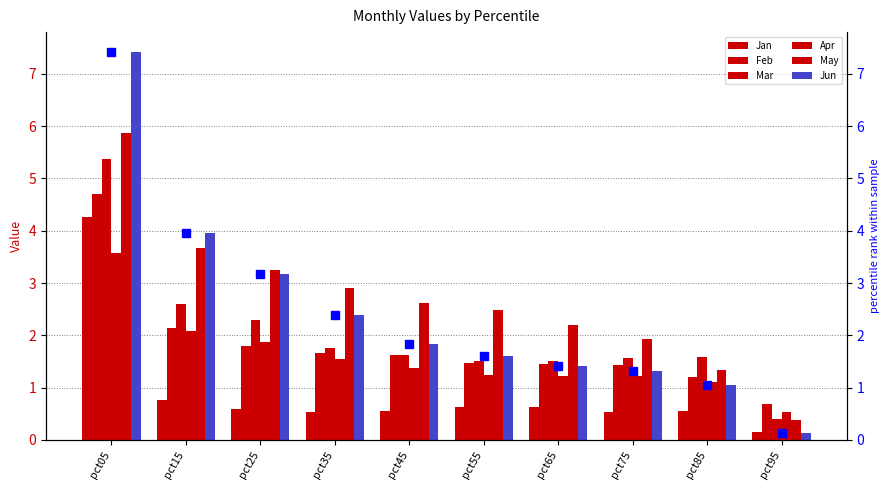

Is the value of May at pct95 greater than the value of Jan at pct95?

Yes